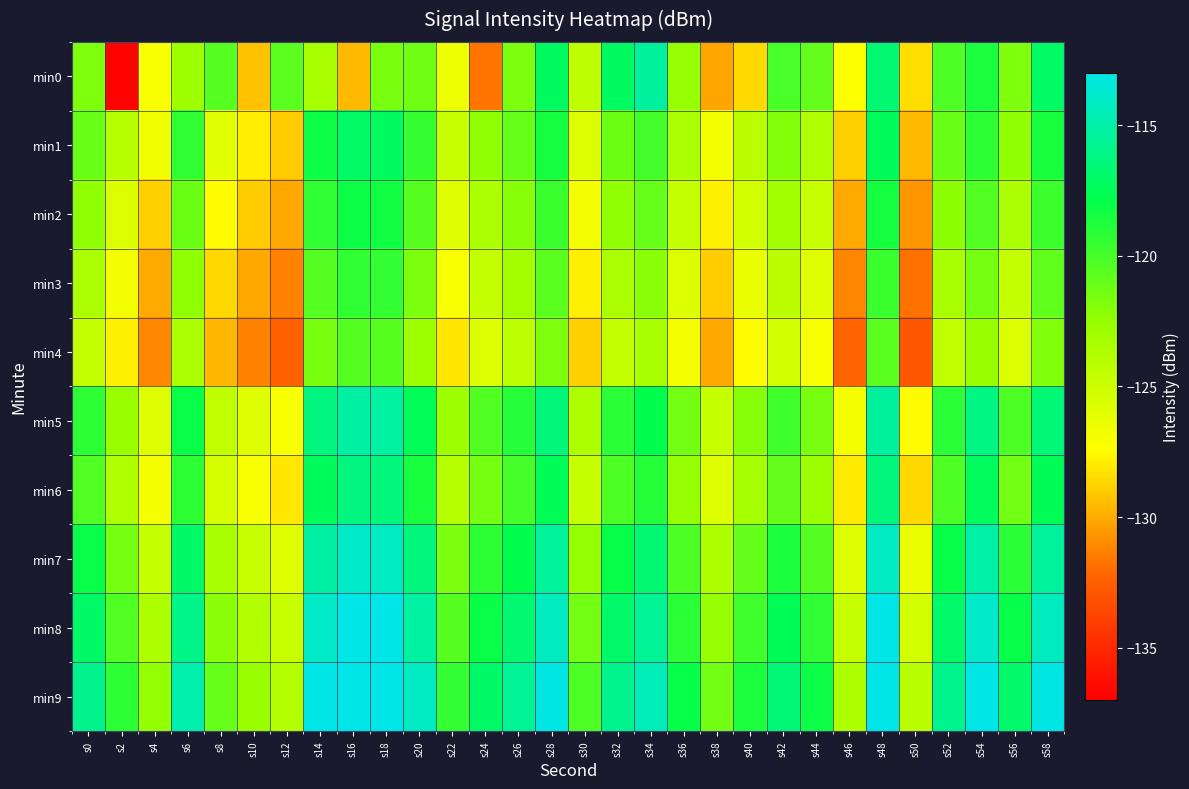

Which series has the widest spread of values?

min0